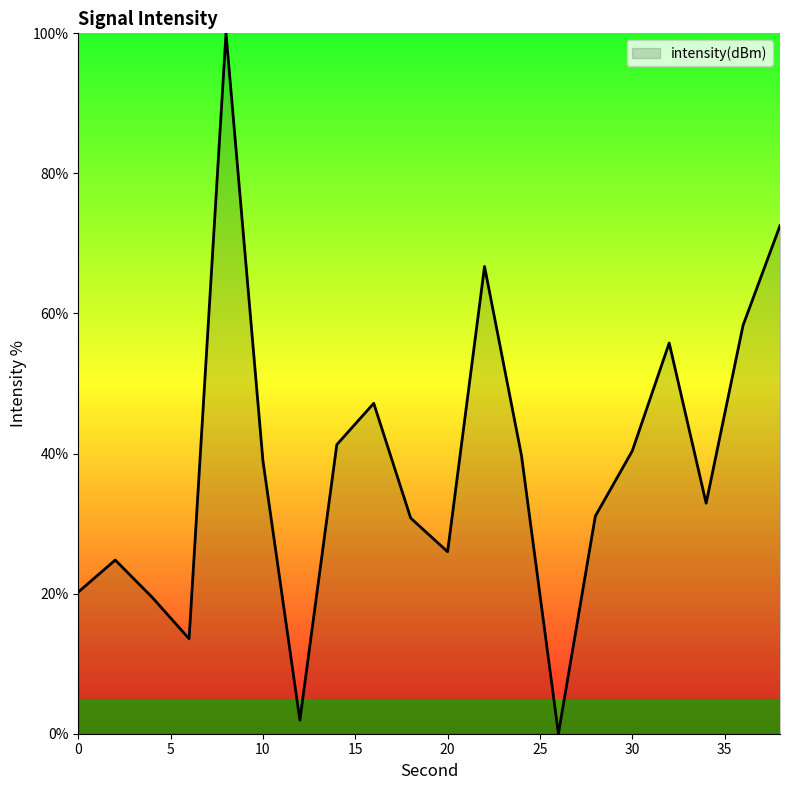

What is the difference between the maximum and minimum values?

100.0